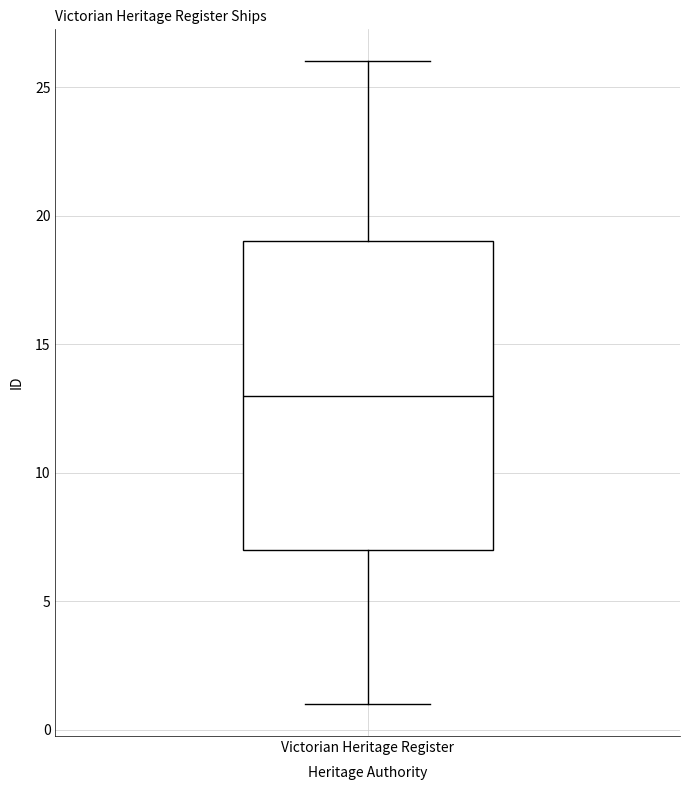

Transcribe this box plot: give where the median line is, the range the box spans, and where the two whiskers end, as read against the y-axis. The values are not printed on the chart, so give them approximately, as read against the axis.

median 13, box 7 to 19, whiskers 1 to 26